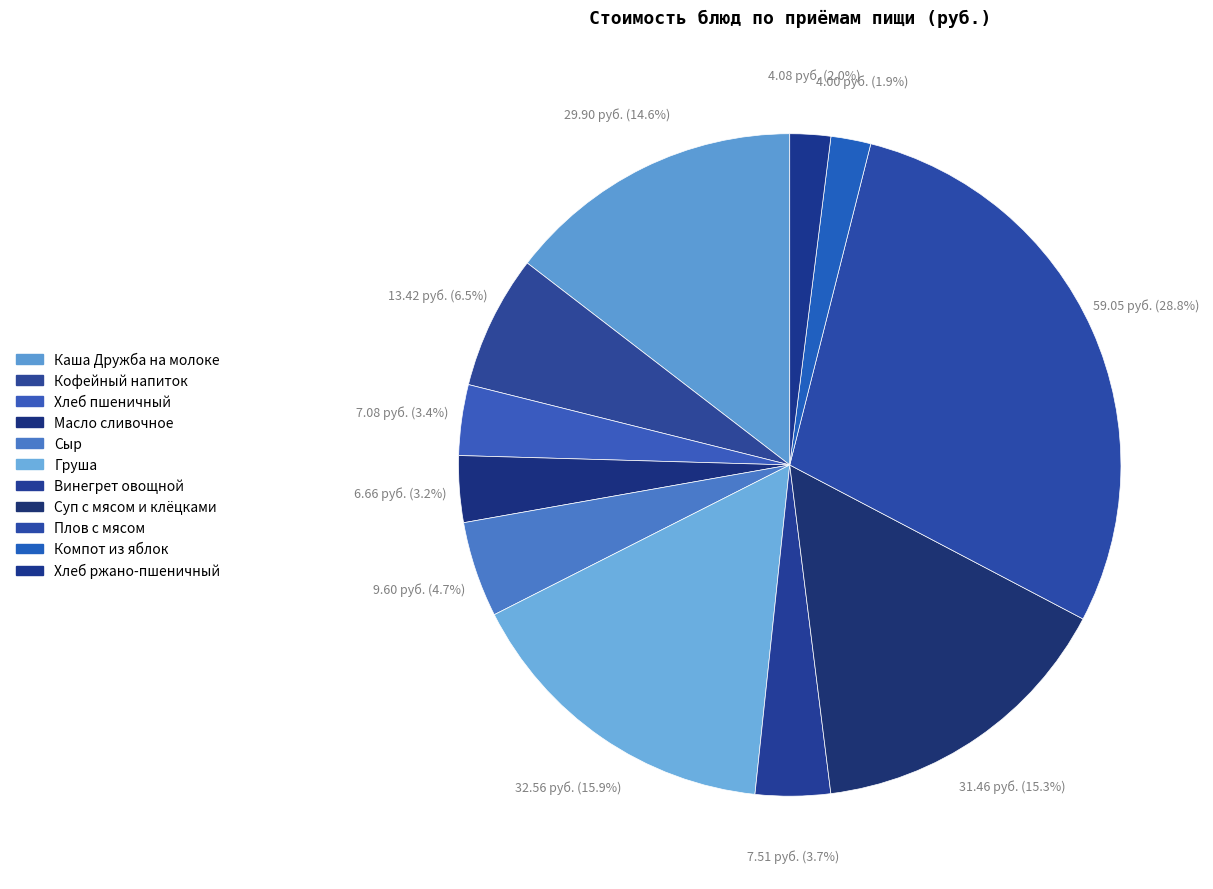

To the nearest percent, what is the difference between the Винегрет овощной and Кофейный напиток slice percentages?

3%